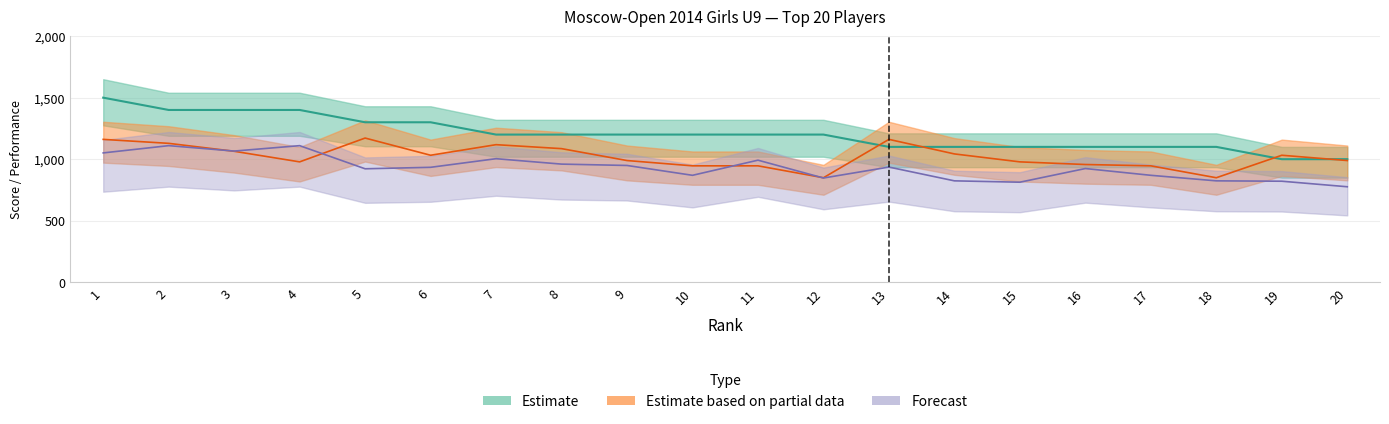

List the labels in order of Points value, largest first.

1, 2, 3, 4, 5, 6, 7, 8, 9, 10, 11, 12, 13, 14, 15, 16, 17, 18, 19, 20